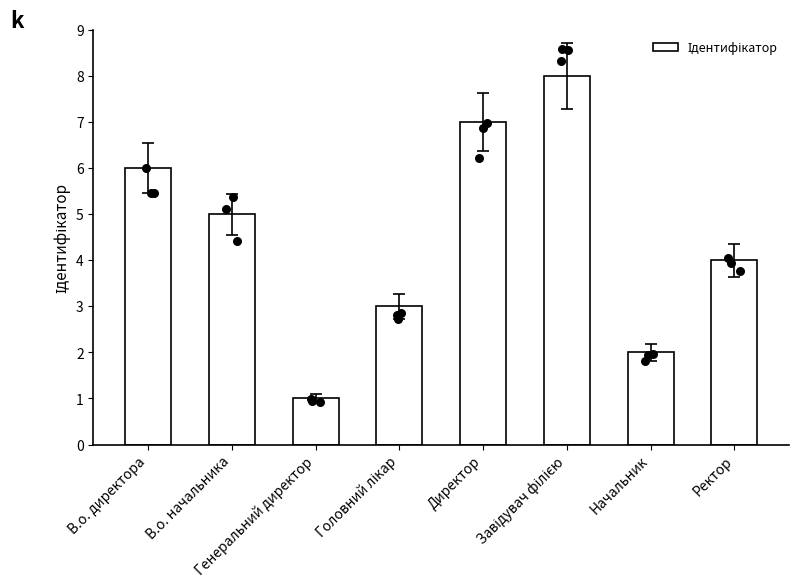

What is the ratio of the value at В.о. начальника to the value at Ректор?

1.2